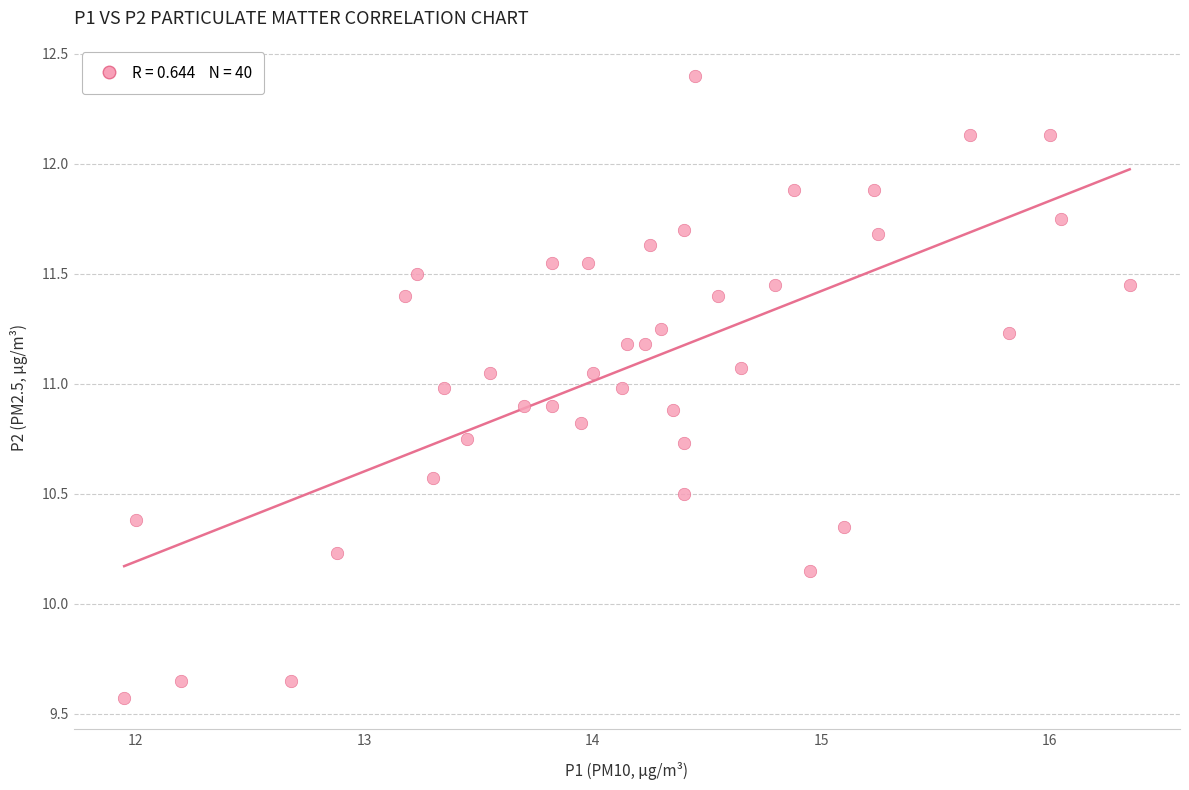

What is the range of X values (max minus min)?

4.4